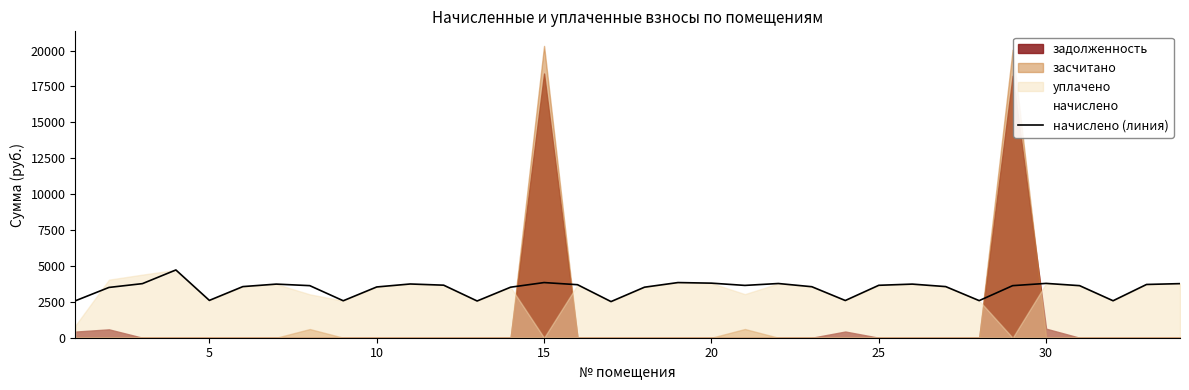

The value of начислено (линия) at 25 is 5419.1. True or false?

False